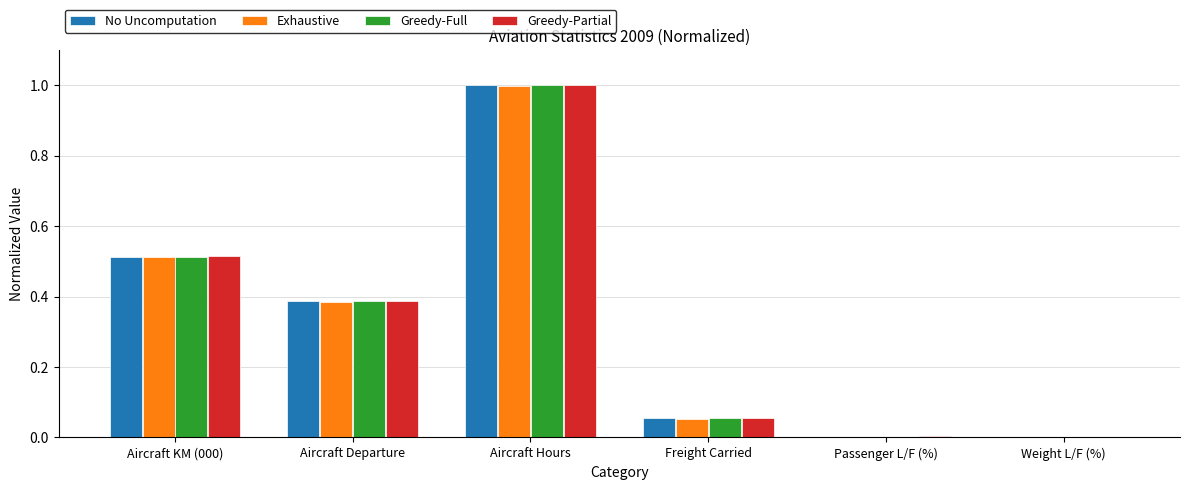

Which label corresponds to the largest value in the chart?

Aircraft Hours